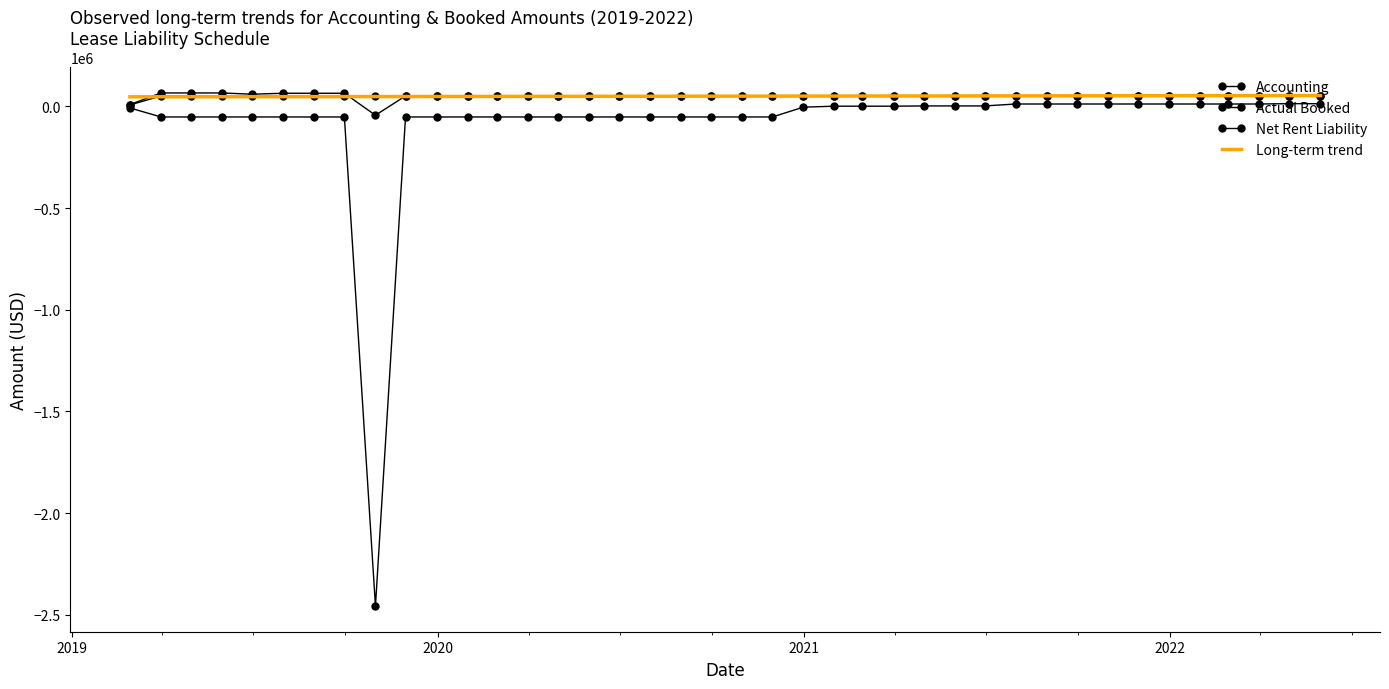

What is the difference between the maximum and minimum values in the Accounting series?

44283.4